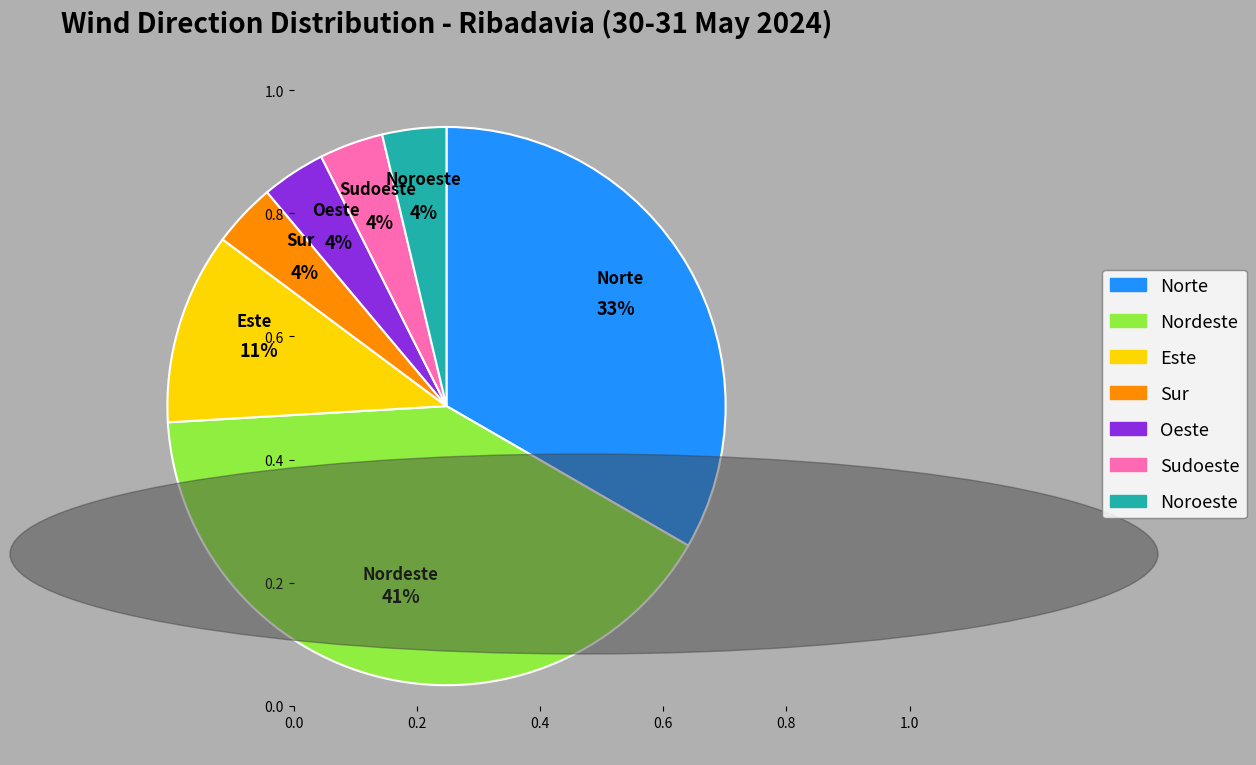

Is Este the majority of the pie?

No